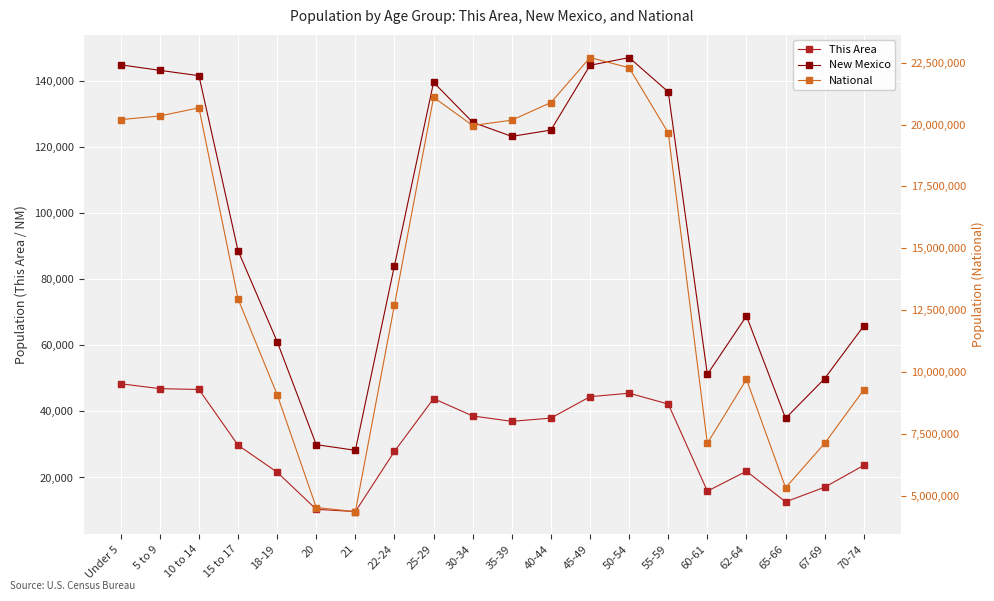

Is it true that National equals 9607409 at 40-44?

False